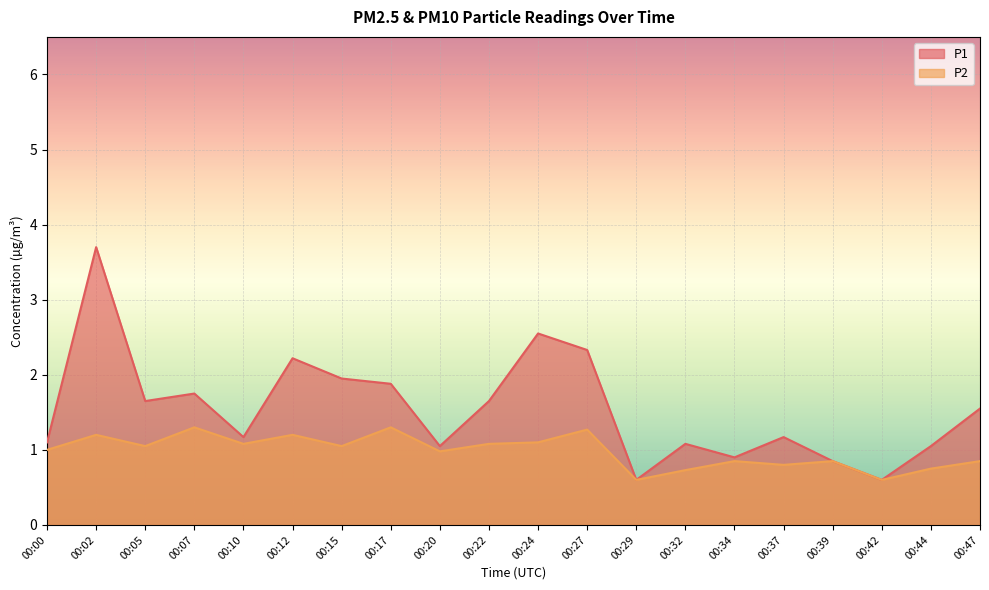

List the labels in order of P1 value, smallest first.

00:29, 00:42, 00:39, 00:34, 00:20, 00:44, 00:32, 00:00, 00:10, 00:37, 00:47, 00:05, 00:22, 00:07, 00:17, 00:15, 00:12, 00:27, 00:24, 00:02